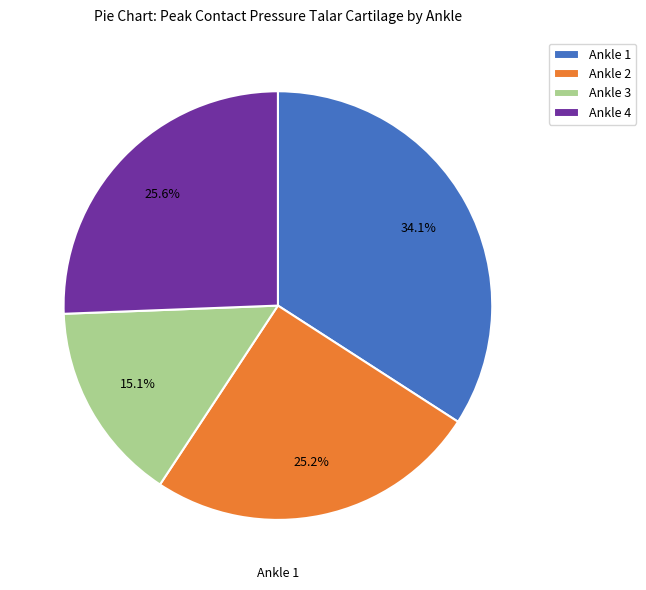

Which has a higher value, Ankle 3 or Ankle 1?

Ankle 1